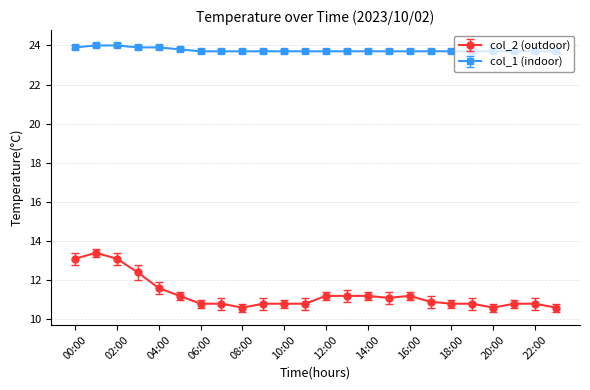

True or false: col_1 (indoor) and col_2 (outdoor) cross at least once.

False